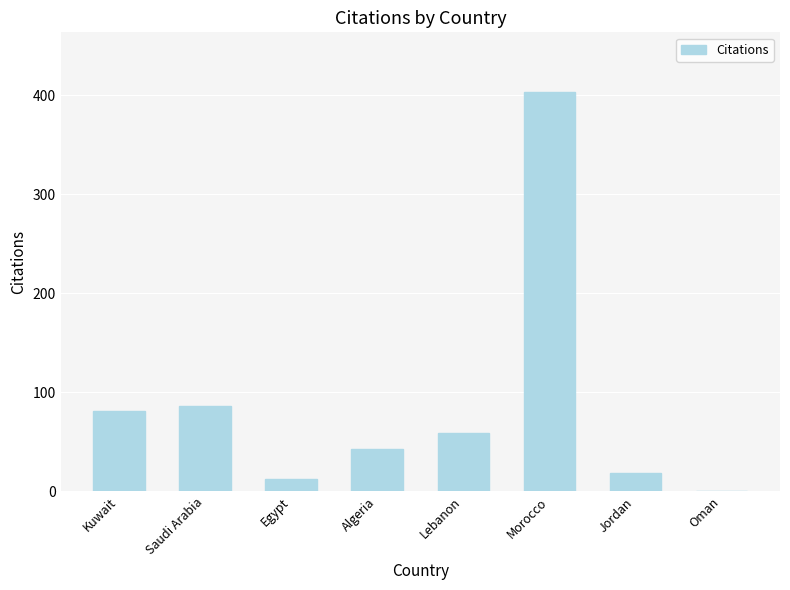

Are the bars grouped side by side (vs. stacked)?

No